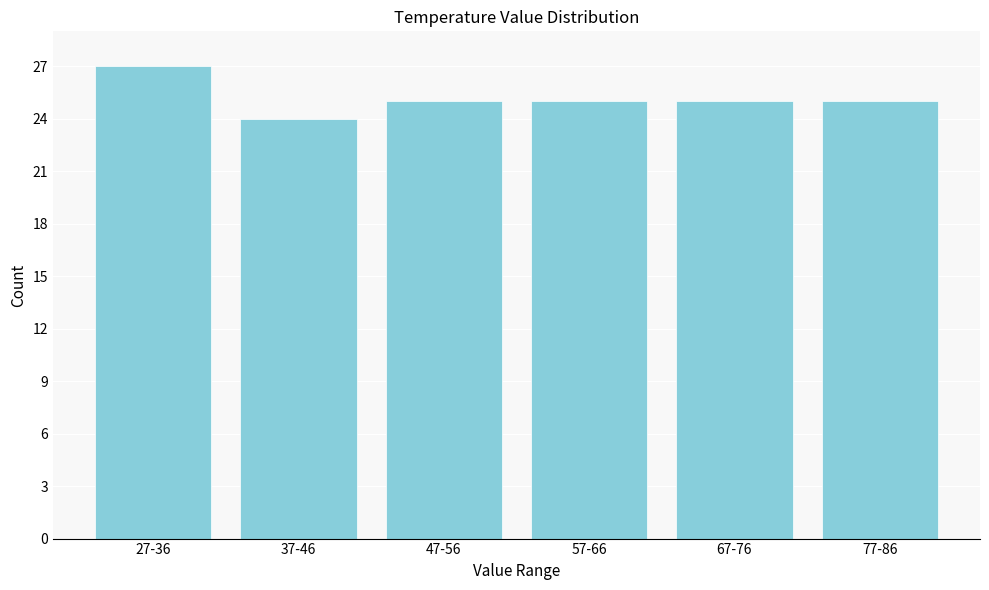

Reading left to right, extract all data points from this chart.

27-36=27	37-46=24	47-56=25	57-66=25	67-76=25	77-86=25